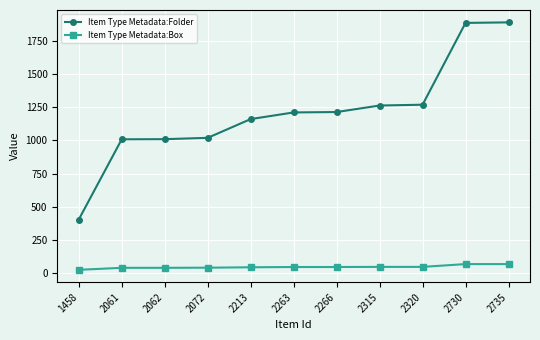

True or false: Item Type Metadata:Folder has a value of 844 at 2315.

False